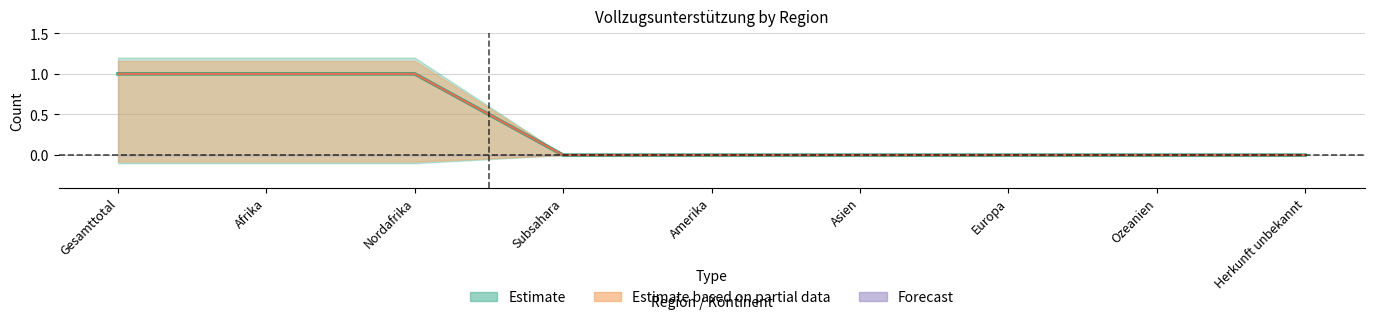

The value of Estimate at Herkunft unbekannt is 0. True or false?

True